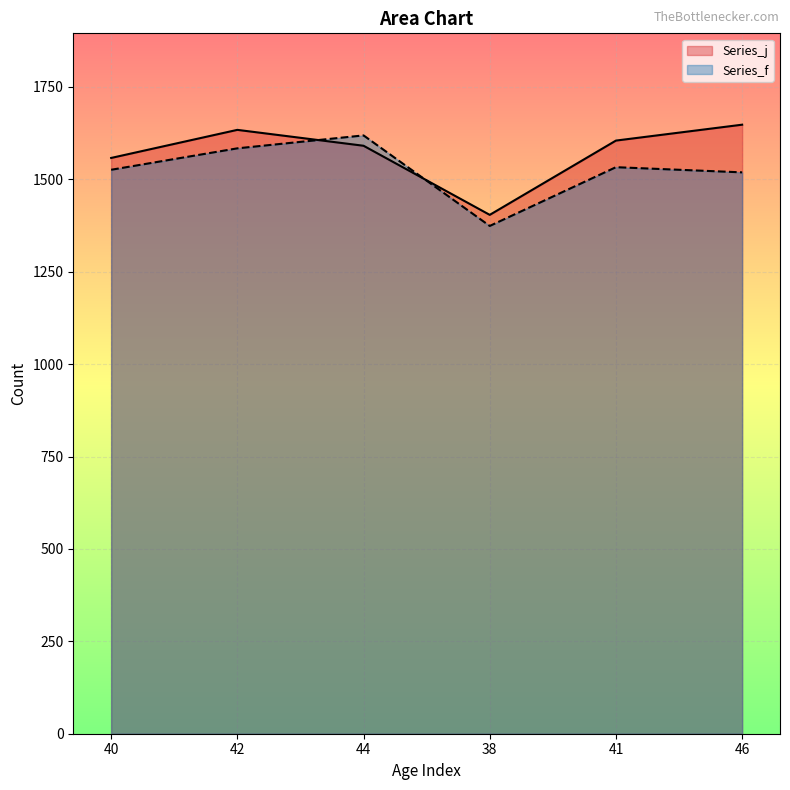

How many lines are shown in the chart?

2